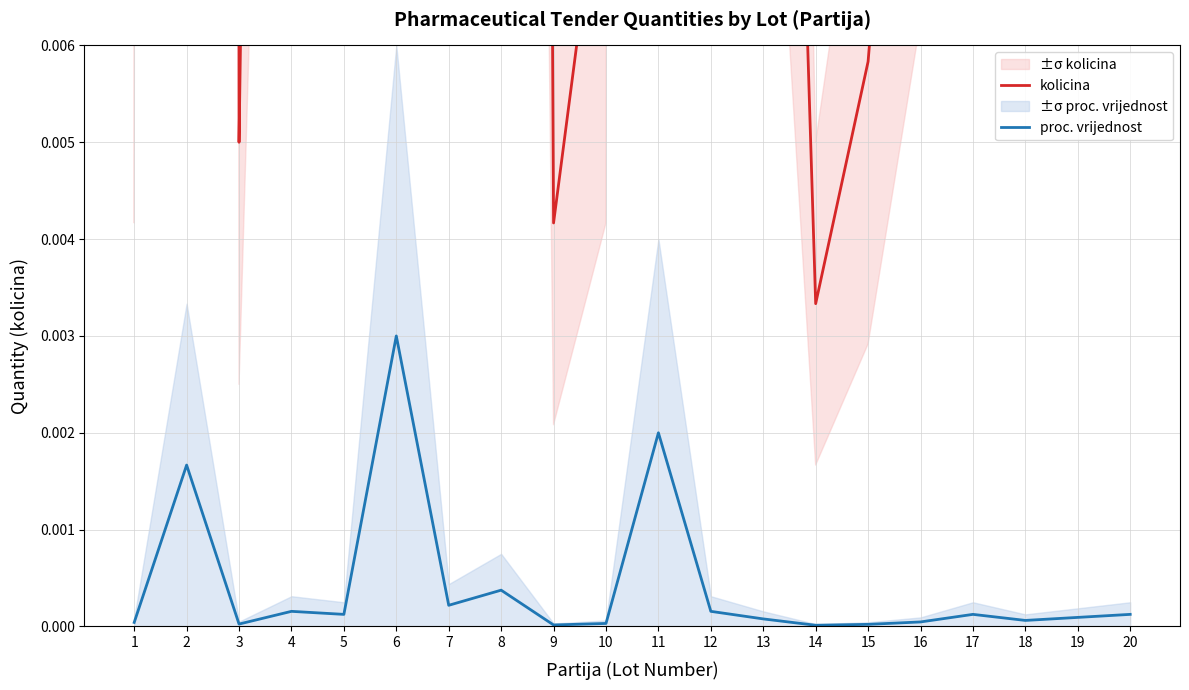

How many lines are shown in the chart?

2